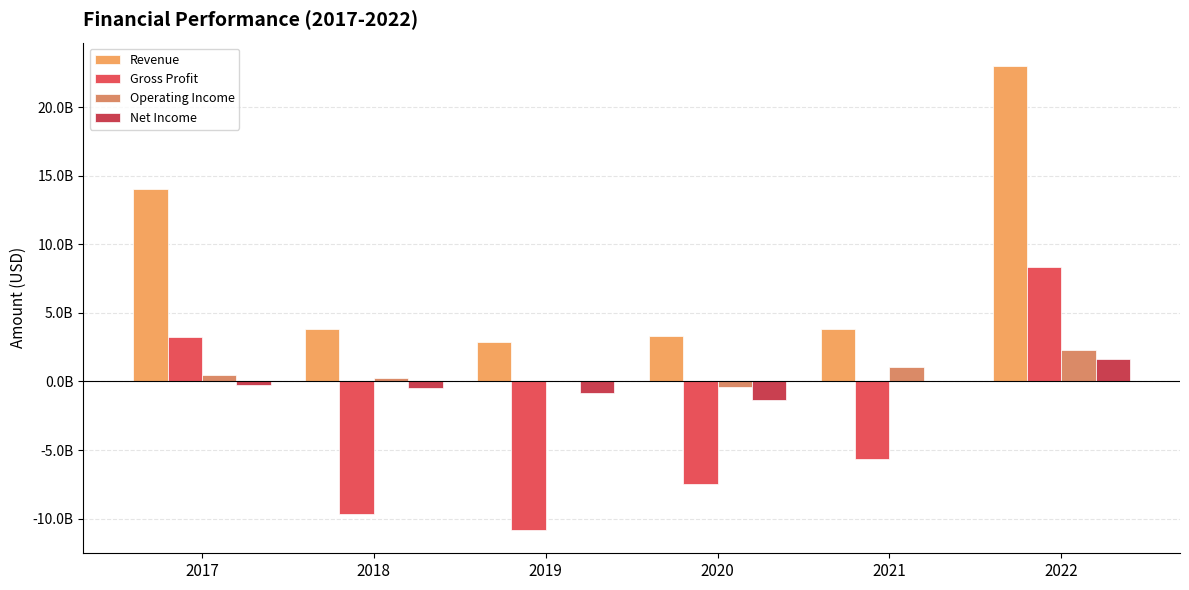

Reading left to right, transcribe all the data shown in this chart.

Revenue: 2017=14002200000	2018=3860100000	2019=2851800000	2020=3335500000	2021=3817000000	2022=23021600000
Gross Profit: 2017=3243500000	2018=-9680400000	2019=-10836800000	2020=-7458500000	2021=-5636100000	2022=8370300000
Operating Income: 2017=502200000	2018=249100000	2019=13500000	2020=-404600000	2021=1017700000	2022=2281200000
Net Income: 2017=-233100000	2018=-448100000	2019=-808500000	2020=-1348800000	2021=28700000	2022=1620500000